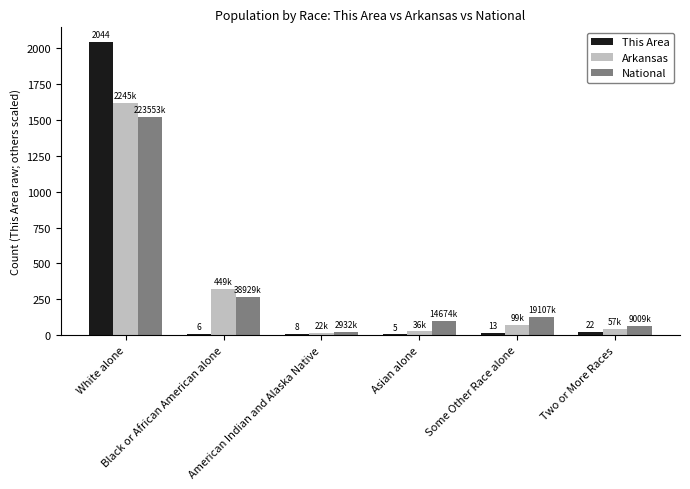

How many groups of bars are there?

6